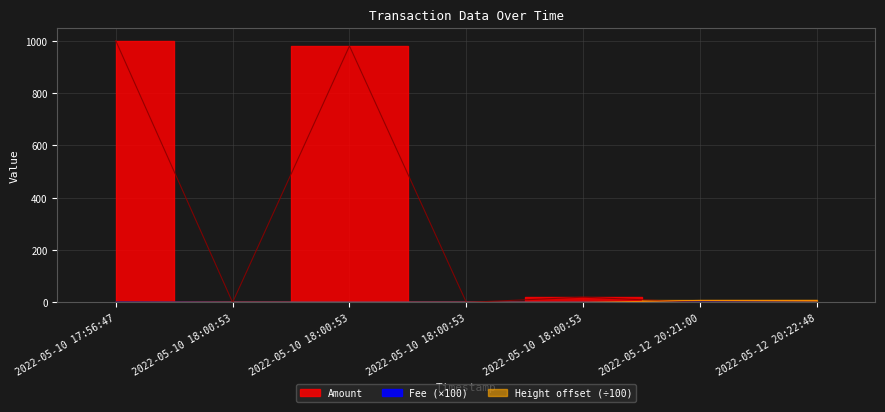

Which series has the widest spread of values?

Amount